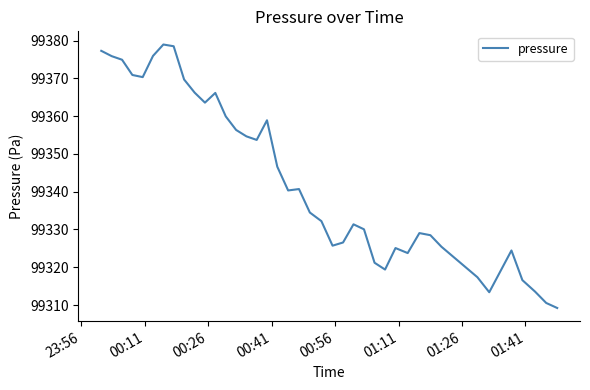

What is the smallest value displayed?

99309.2